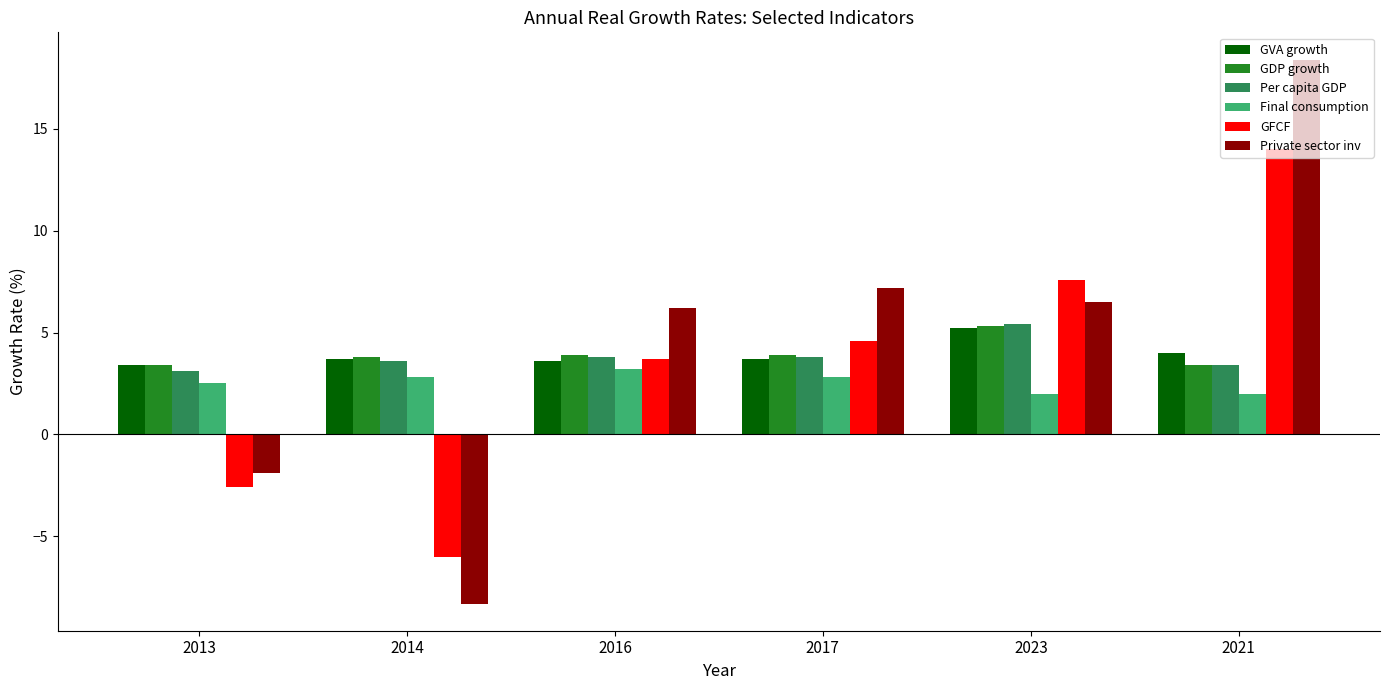

Is it true that GVA growth equals 2.2 at 2013?

False